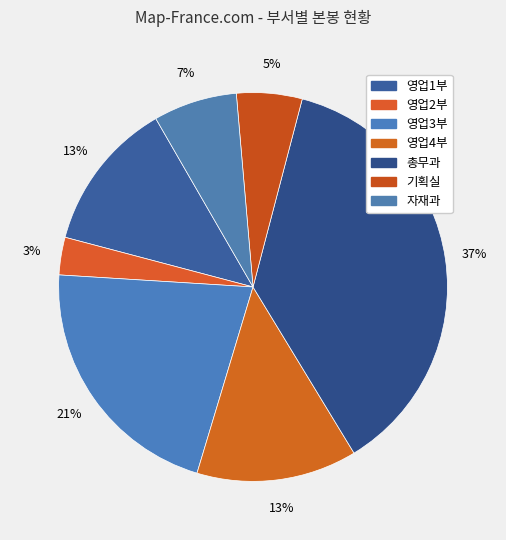

What is the change in value from 영업1부 to 영업4부?

+8290